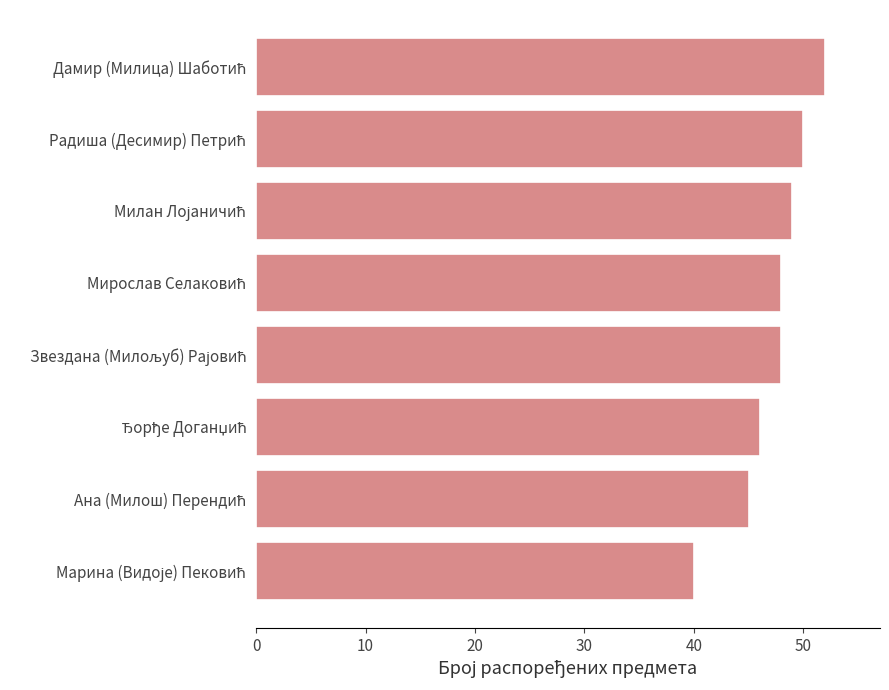

Reading bottom to top, transcribe all the data shown in this chart.

40	45	46	48	48	49	50	52